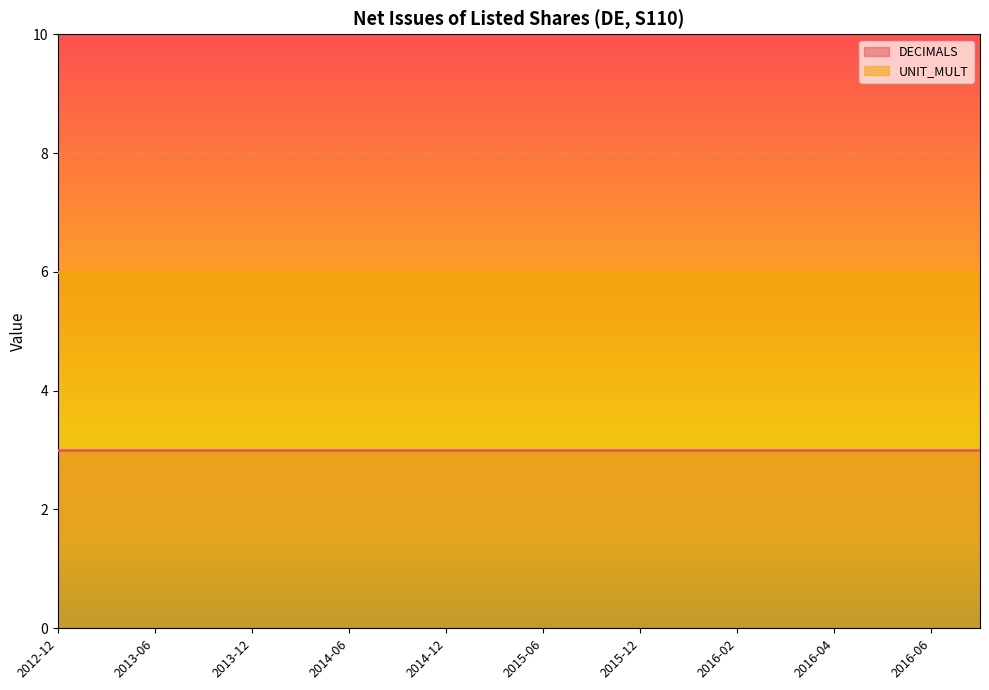

Rank the series at 2013-12 from lowest to highest value.

DECIMALS, UNIT_MULT